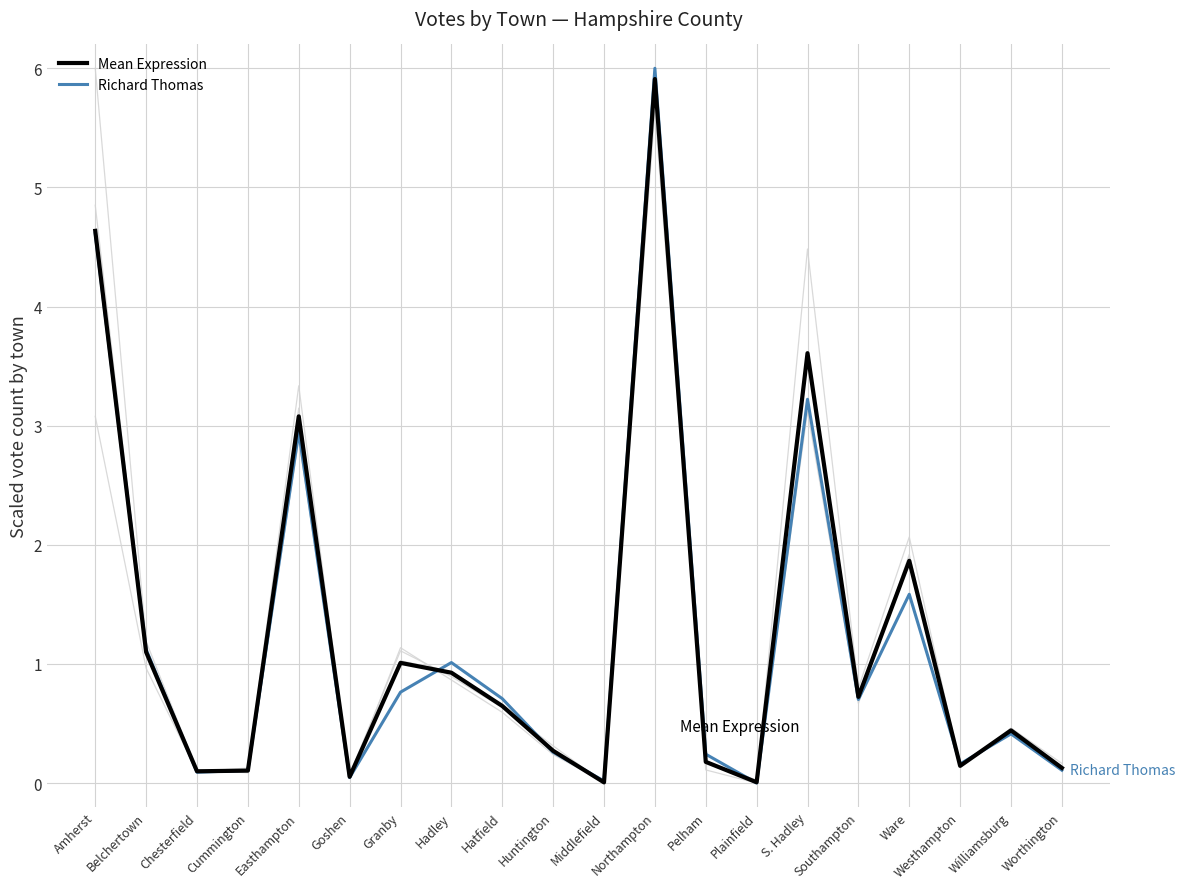

At which category is the sum across all series the highest?

Northampton